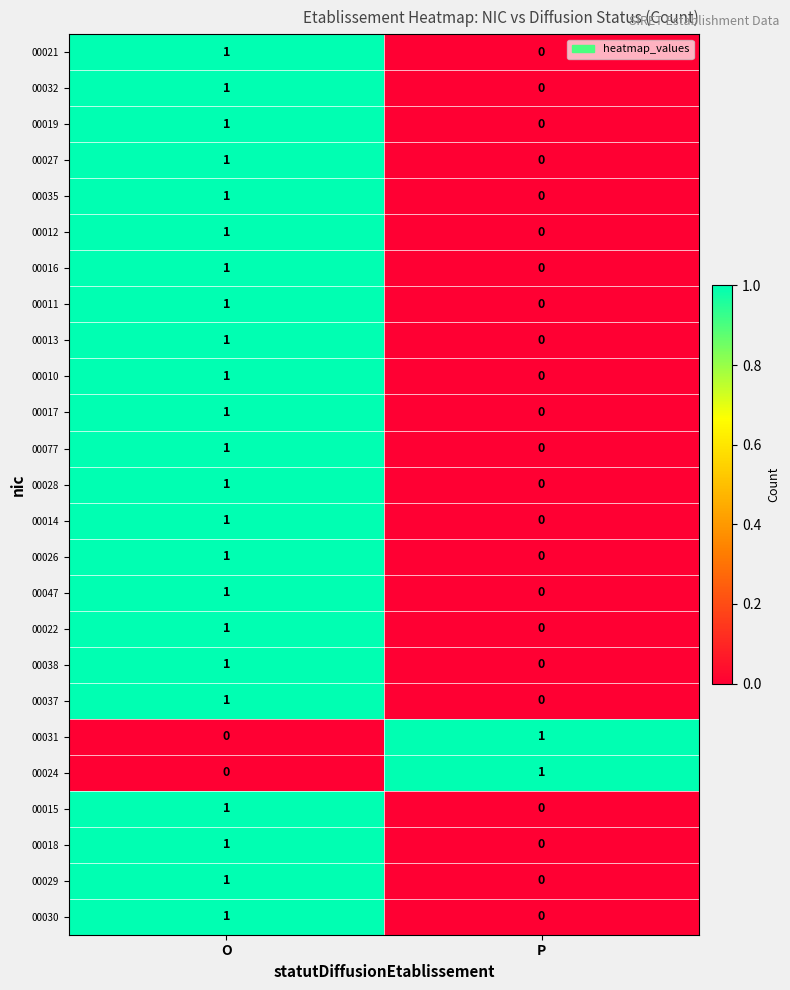

At which category is the sum across all series the highest?

O